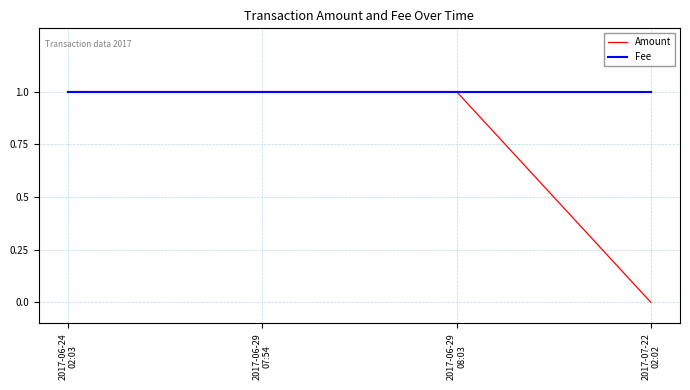

What value does the Amount series have at 2017-06-29
08:03?

1